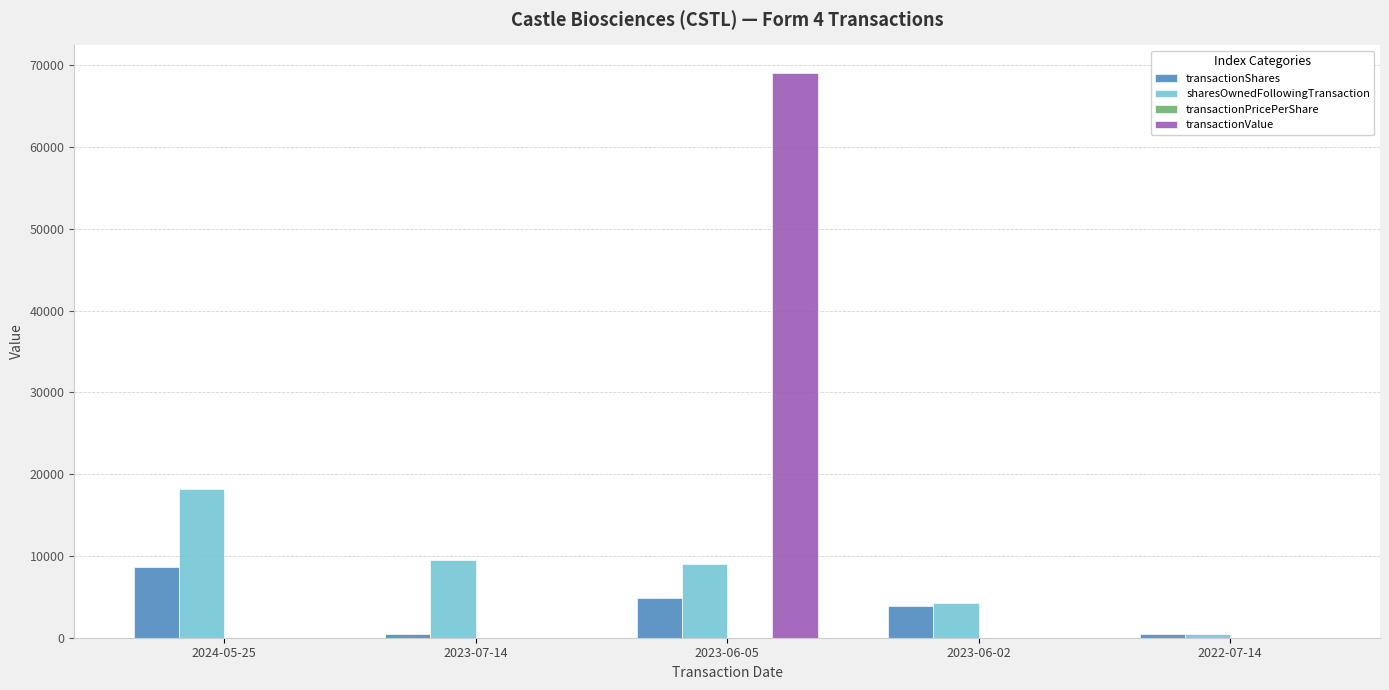

How many values in the transactionValue series exceed 0?

1